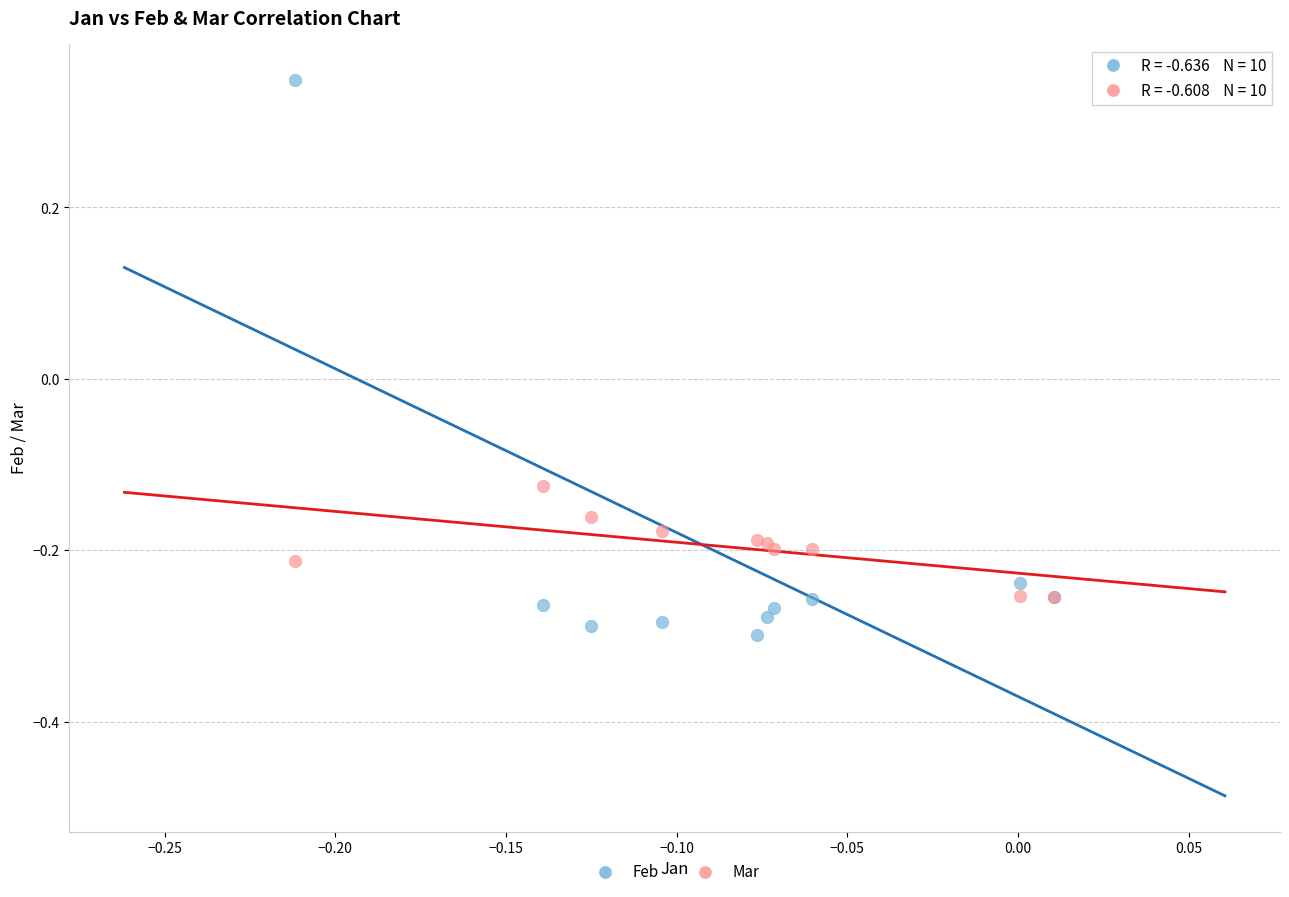

Which series contains the highest Y value?

Feb